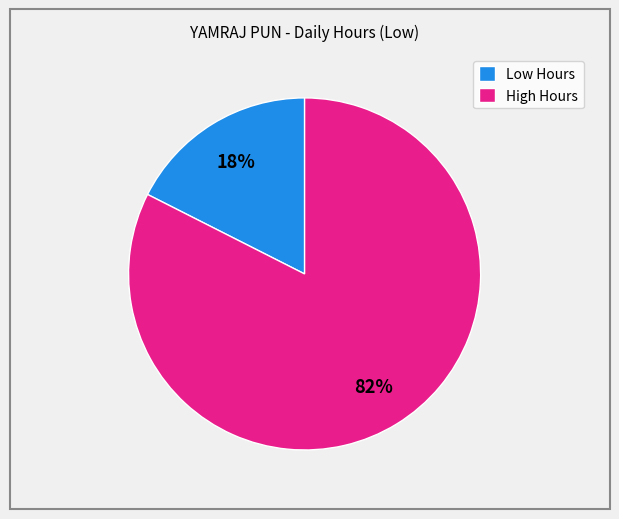

What percentage is the High Hours slice, to the nearest percent?

82%